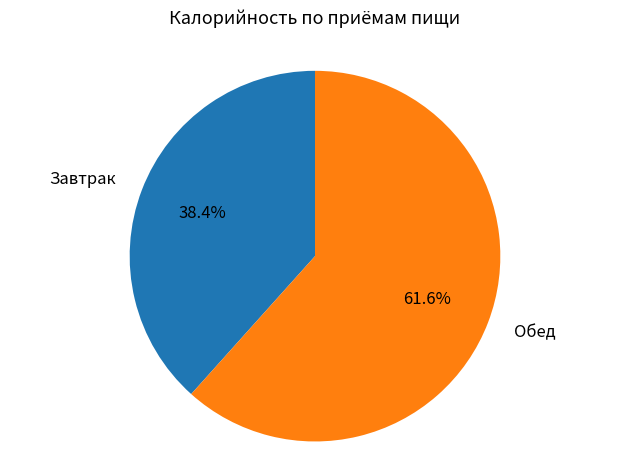

Is there a majority slice in this chart?

Yes